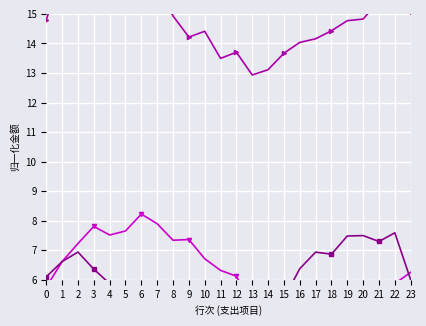

Is the value of 社会保障和就业支出 at 13 greater than the value of 农林水支出 at 3?

No